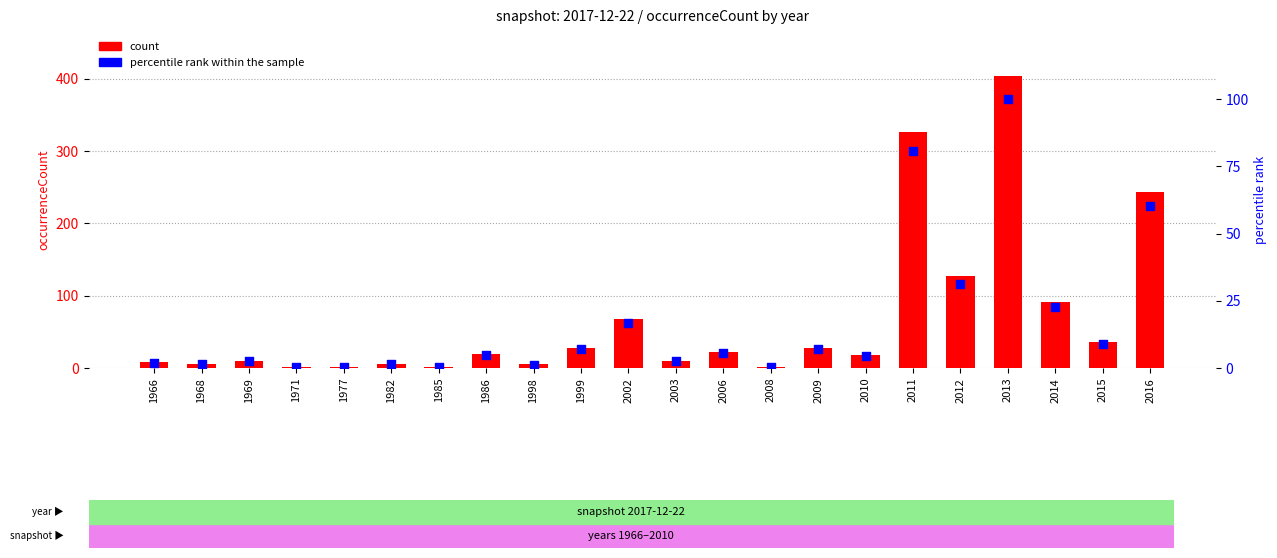

Which series reaches the maximum Y coordinate?

count